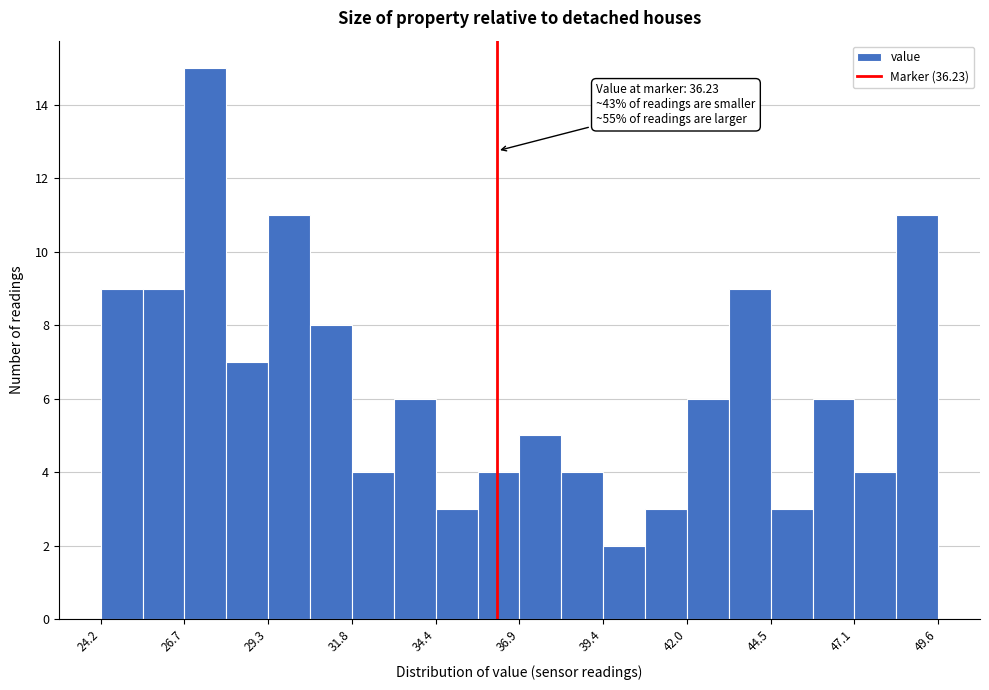

Read against the x-axis, roughly where is the centre of the tallest bar?

27.5